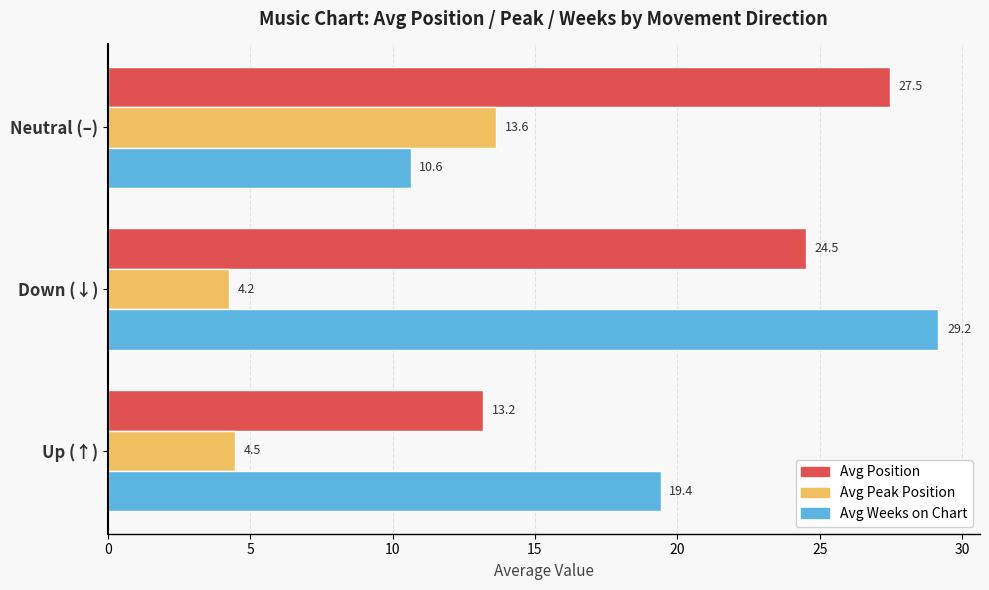

Is it true that Avg Position equals 39.3 at Down (↓)?

False